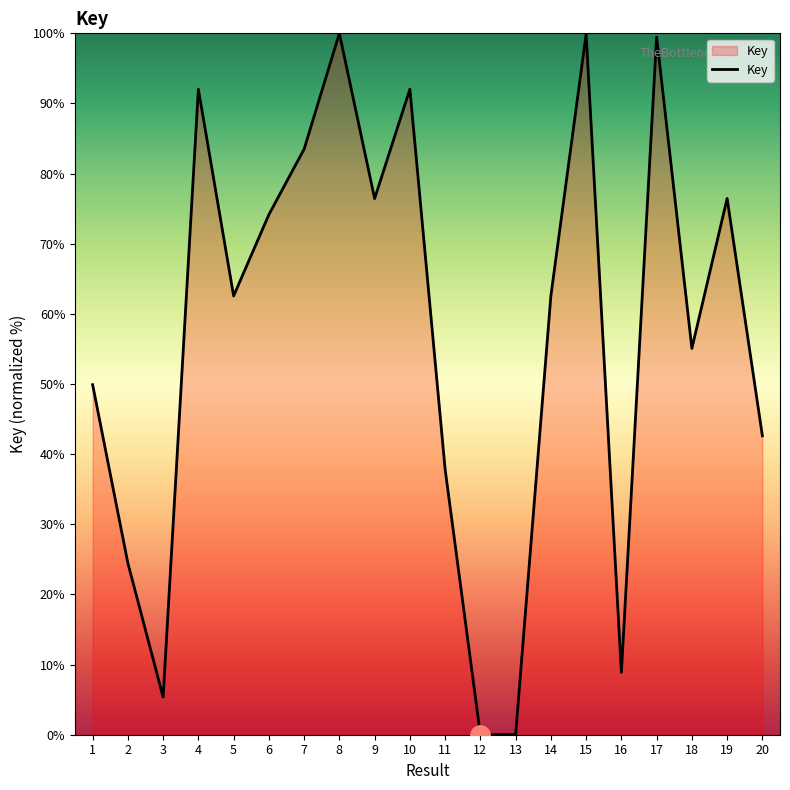

What is the maximum value shown in the chart?

100.0